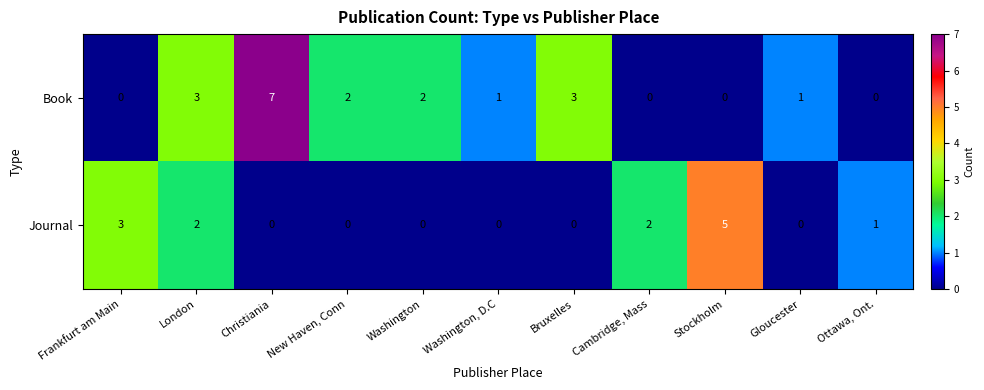

Which series has the largest range (max minus min)?

Book